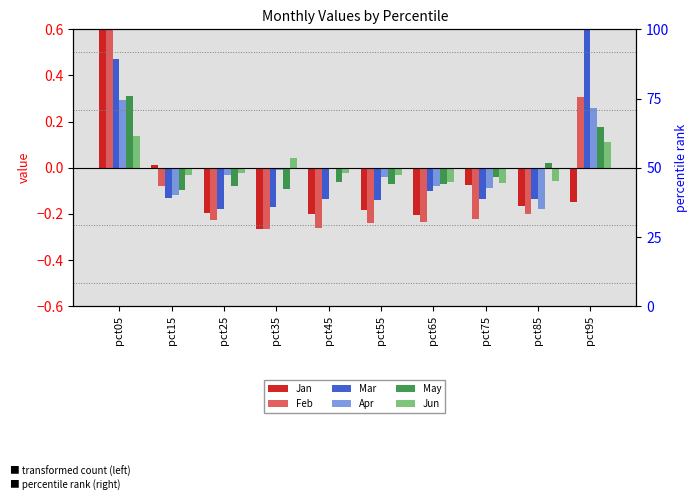

Does the chart contain any negative values?

Yes